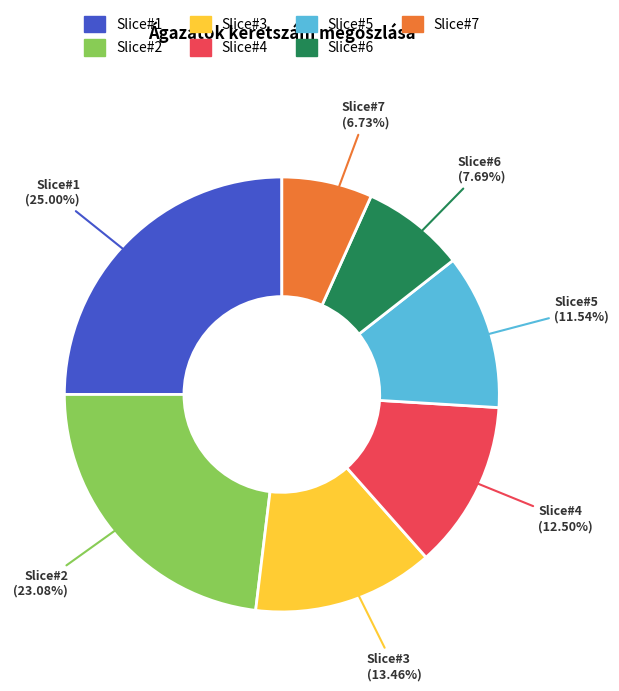

Is there any slice that represents more than half of the pie?

No